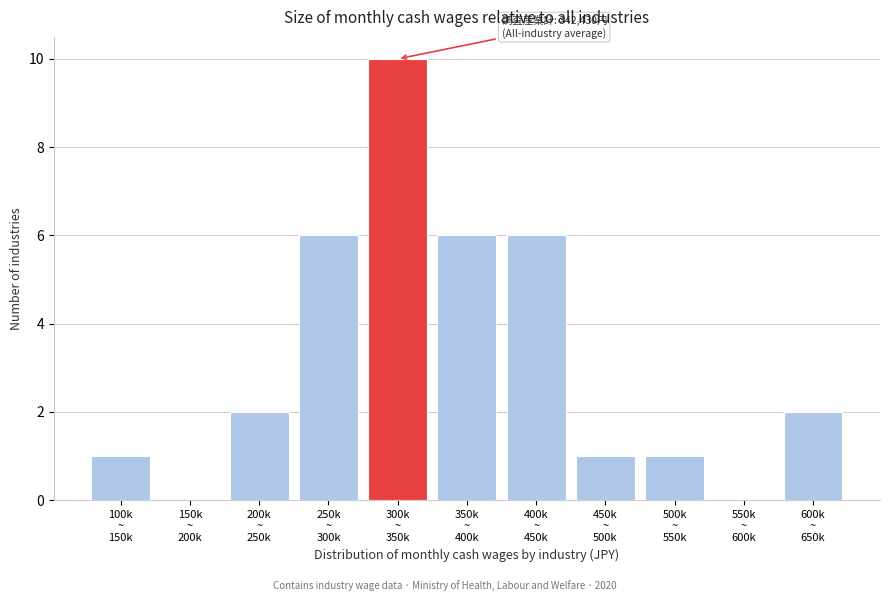

What is the sum of all values?

35